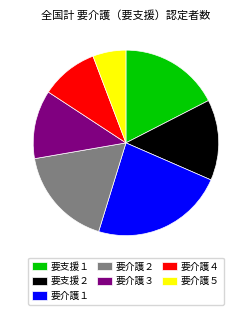

Which category has the smallest portion of the pie?

要介護５